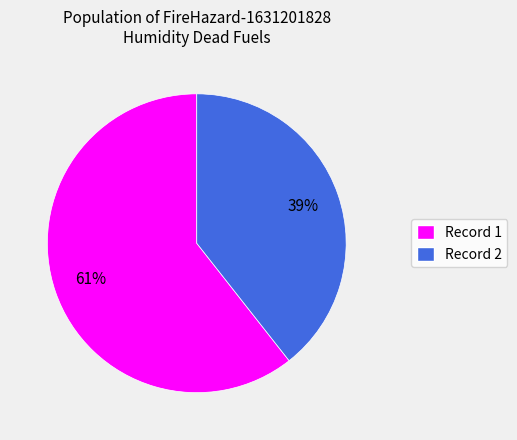

To the nearest percent, what is the average slice percentage?

50%